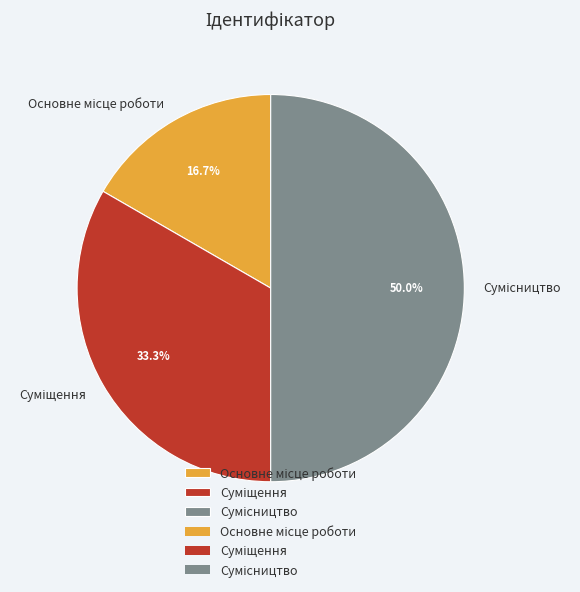

To the nearest percent, what is the combined percentage of Суміщення and Сумісництво?

83%